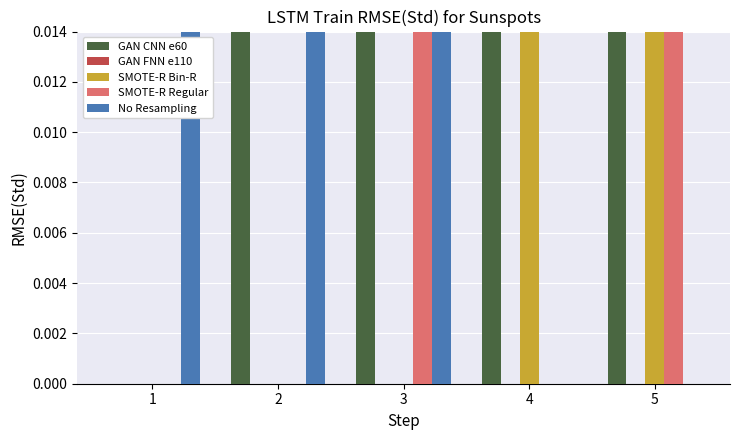

Is it true that SMOTE-R Bin-R equals 0.0 at 1?

True